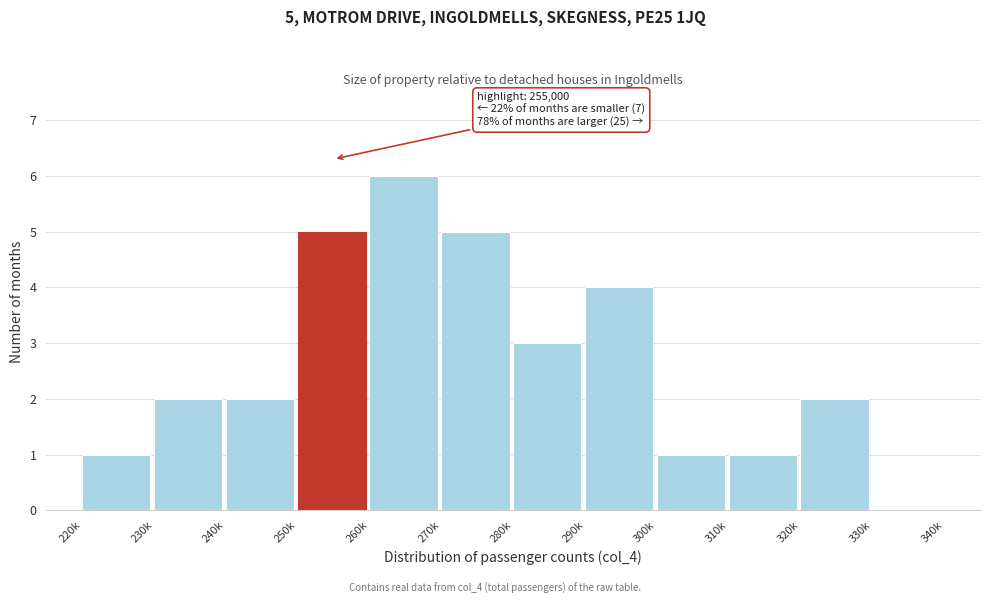

Reading left to right, what are all the values shown in this chart?

220k=1	230k=2	240k=2	250k=5	260k=6	270k=5	280k=3	290k=4	300k=1	310k=1	320k=2	330k=0